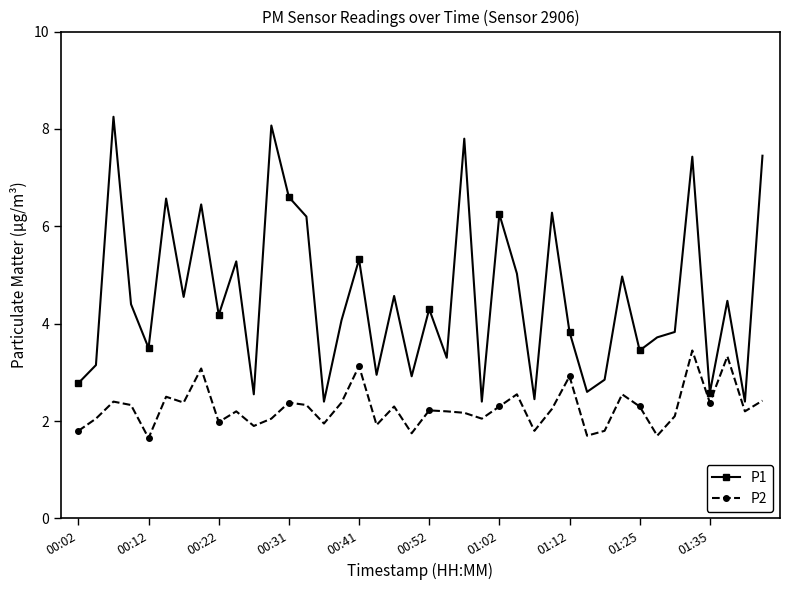

What are all the series names shown in the legend?

P1, P2